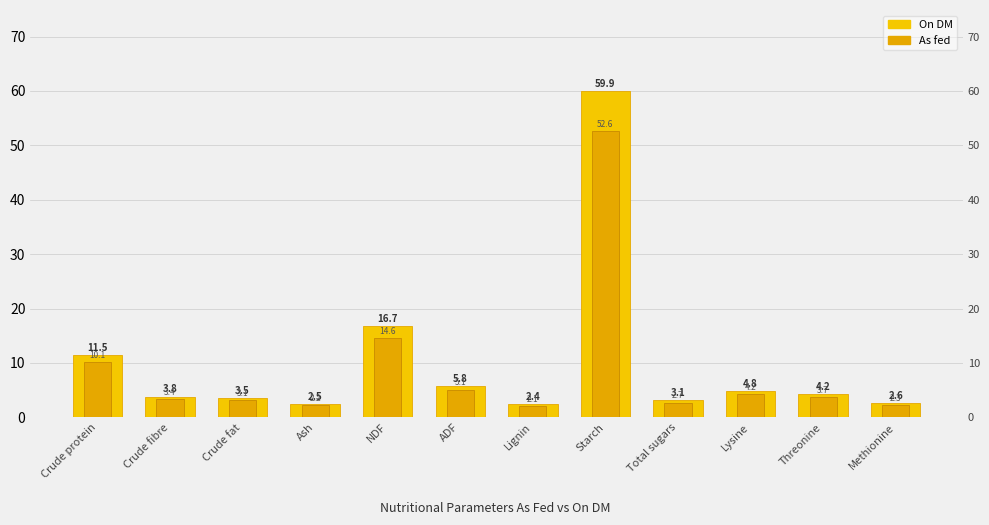

What is the sum of the On DM values at Methionine and Lignin?

5.0